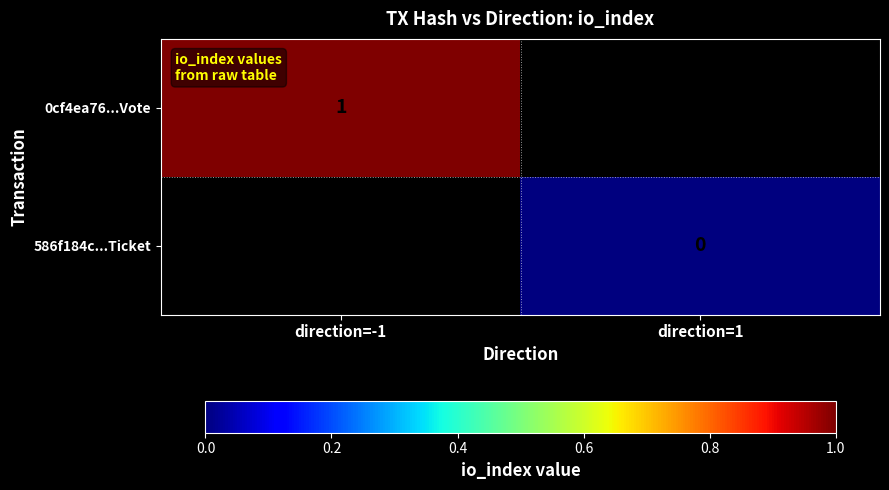

True or false: 0cf4ea76...Vote has a value of 0 at direction=-1.

False